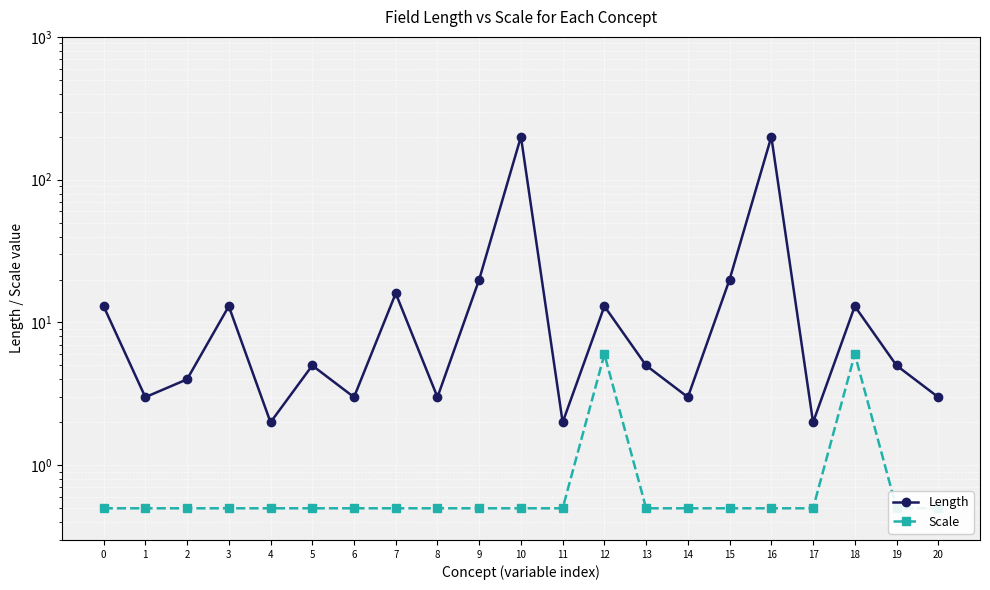

True or false: Scale has a value of 0.2 at 15.

False